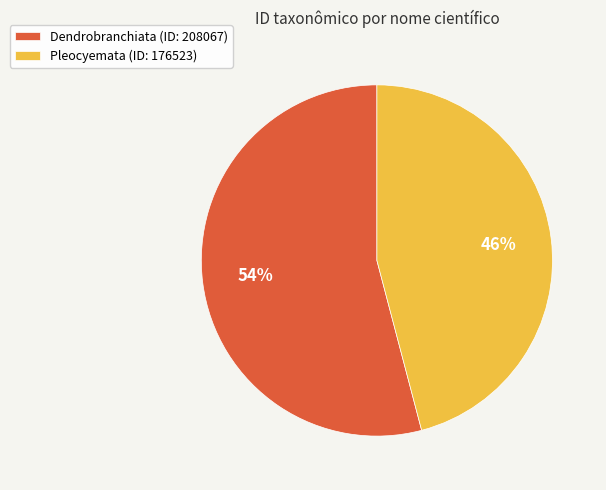

To the nearest percent, what percentage of the pie is Pleocyemata?

46%